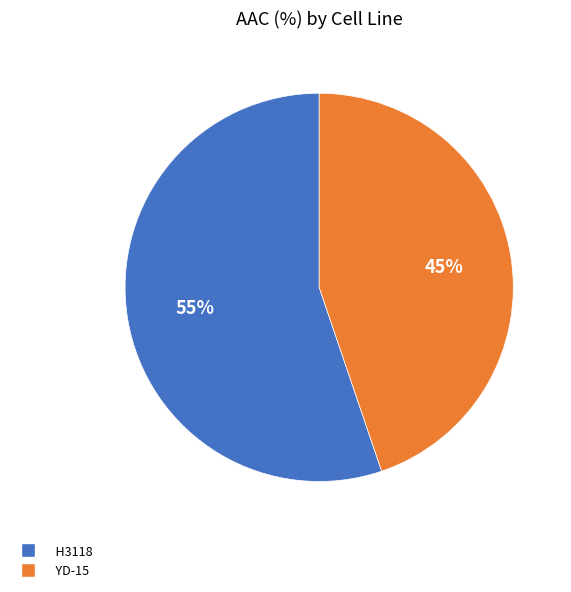

Do H3118 and YD-15 together represent more than half of the pie?

Yes